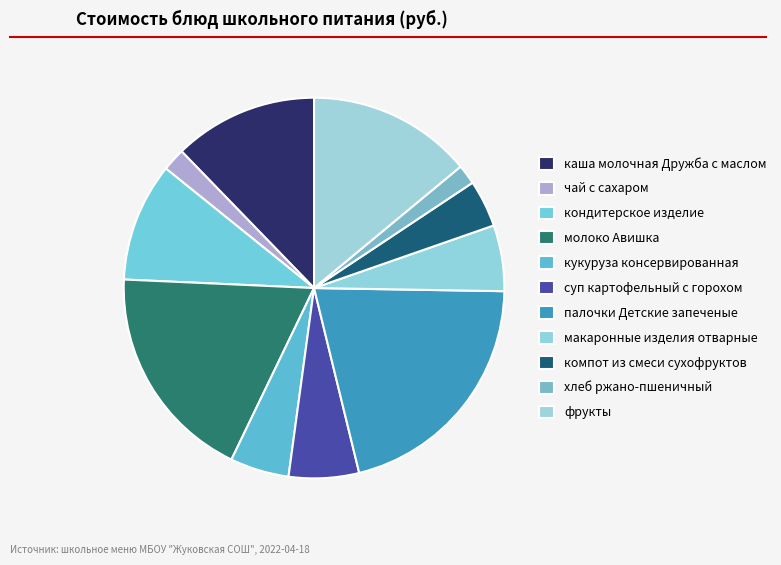

Does компот из смеси сухофруктов account for over 50% of the chart?

No